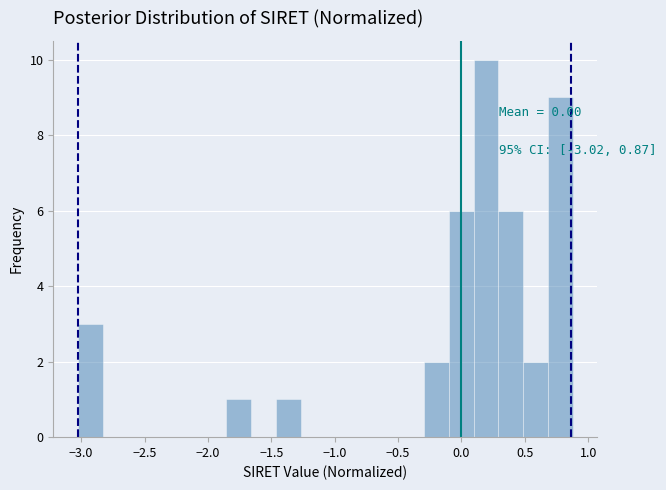

Read against the x-axis, roughly where is the centre of the tallest bar?

0.20